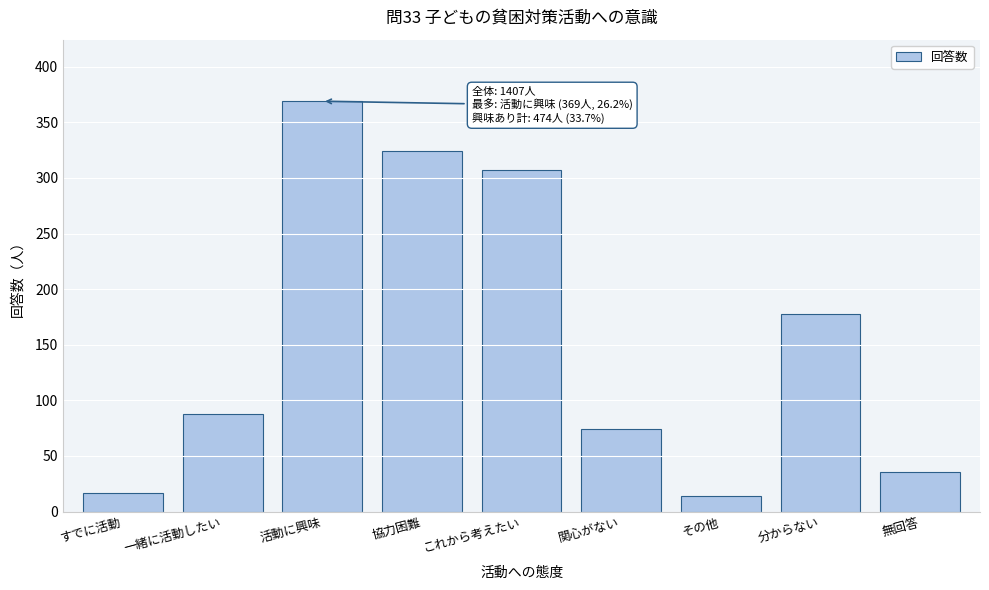

Reading right to left, extract all data points from this chart.

36	178	14	74	307	324	369	88	17